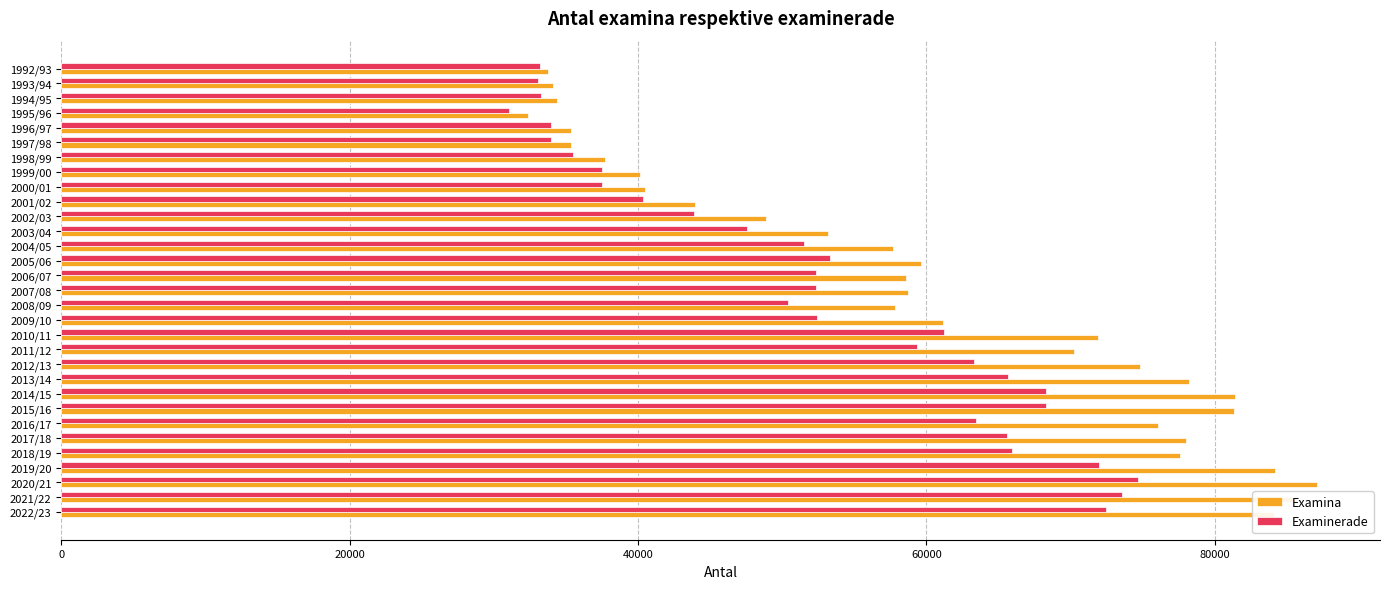

What are all the series names shown in the legend?

Examina, Examinerade